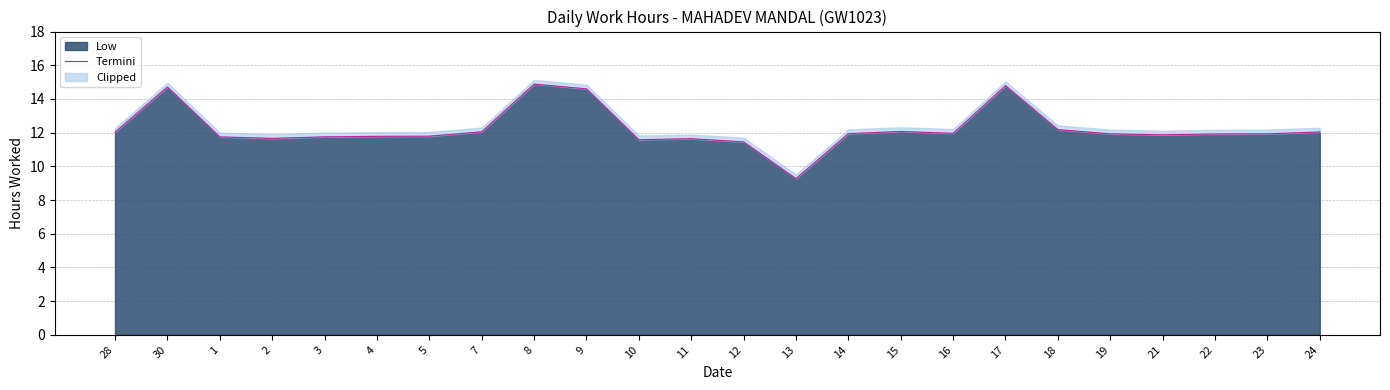

Rank the categories by value from lowest to highest.

13, 12, 10, 11, 2, 1, 3, 4, 5, 21, 22, 19, 23, 14, 16, 28, 24, 7, 15, 18, 9, 30, 17, 8